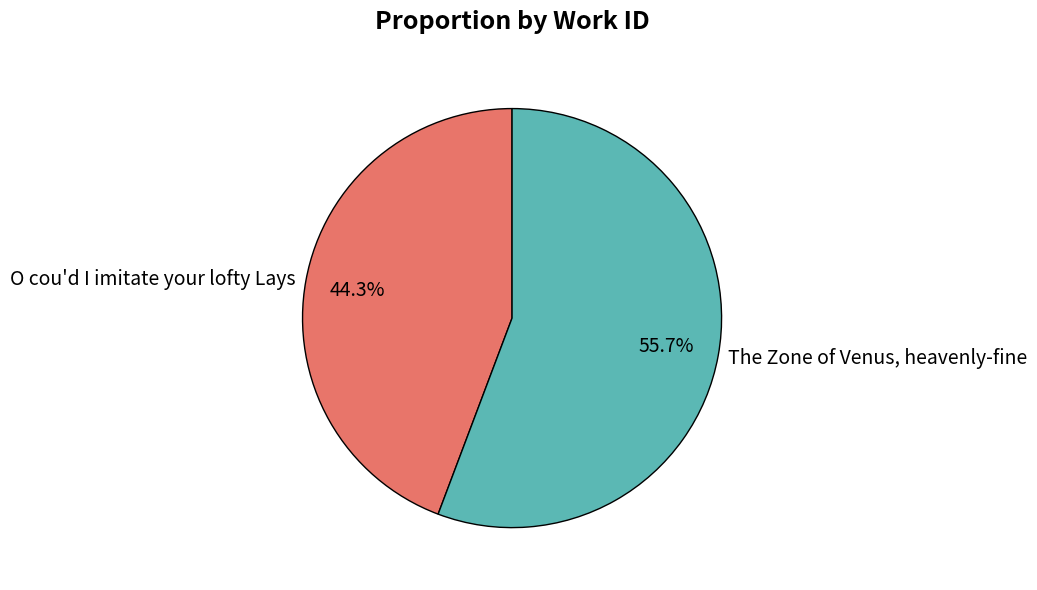

Rank the categories by value from highest to lowest.

The Zone of Venus, heavenly-fine, O cou'd I imitate your lofty Lays